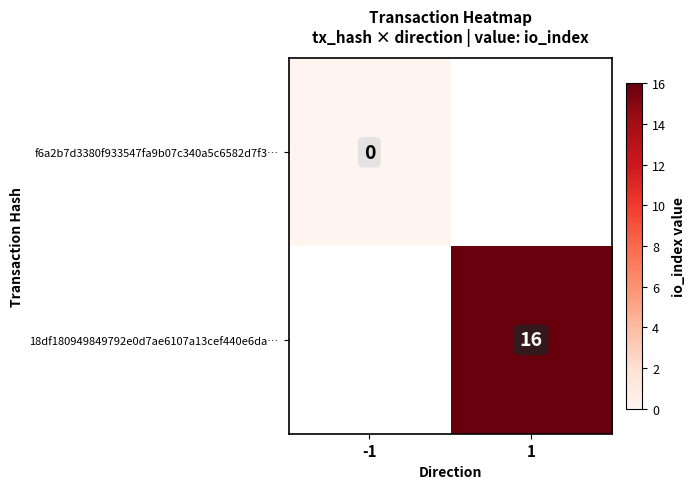

Which label corresponds to the largest value in the chart?

1